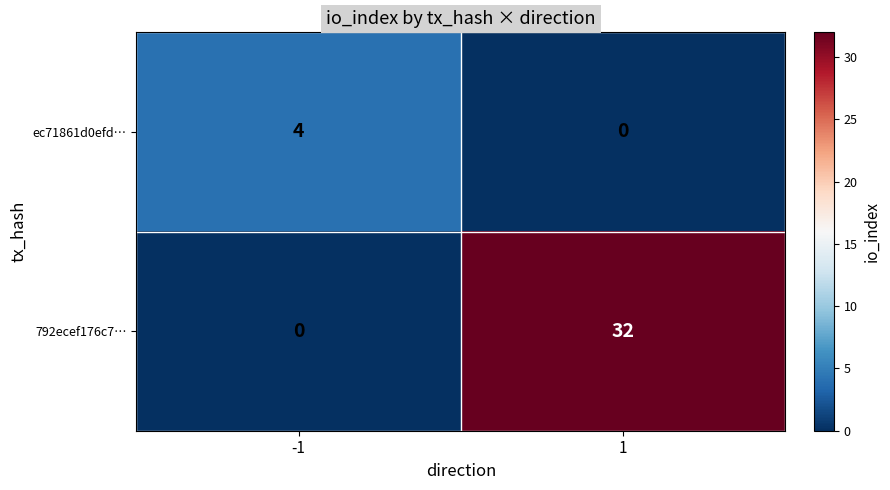

What is the spread (max minus min) of values at -1?

4